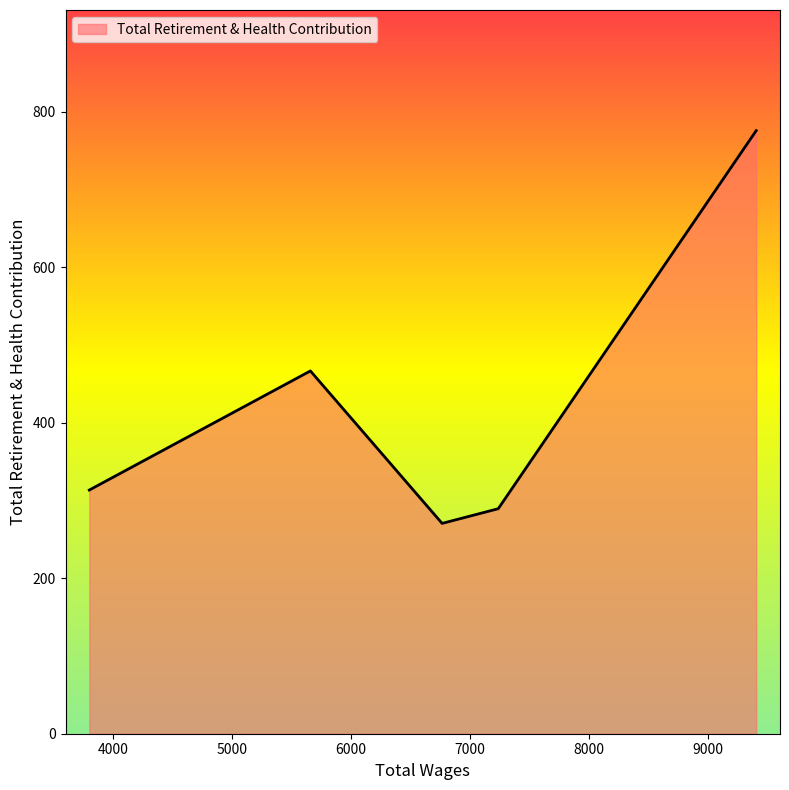

What is the average value?

423.3